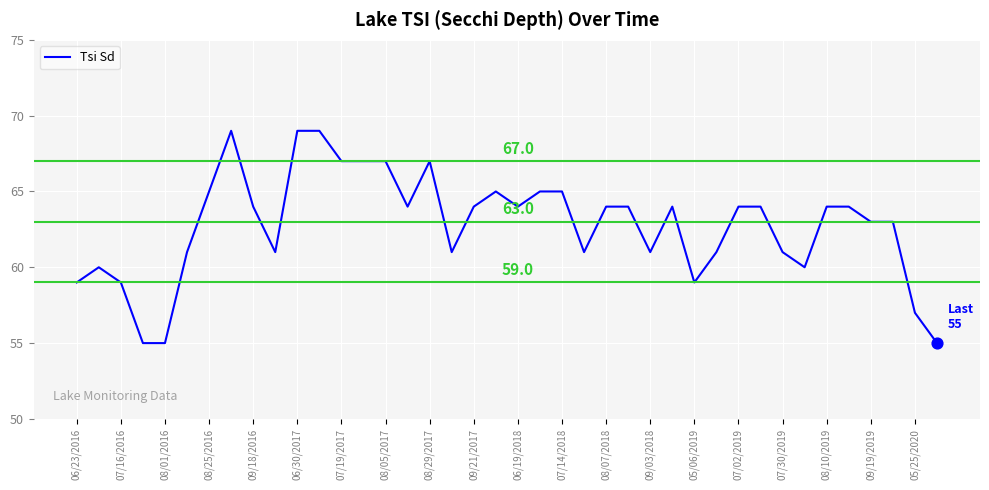

What is the greatest value displayed?

69